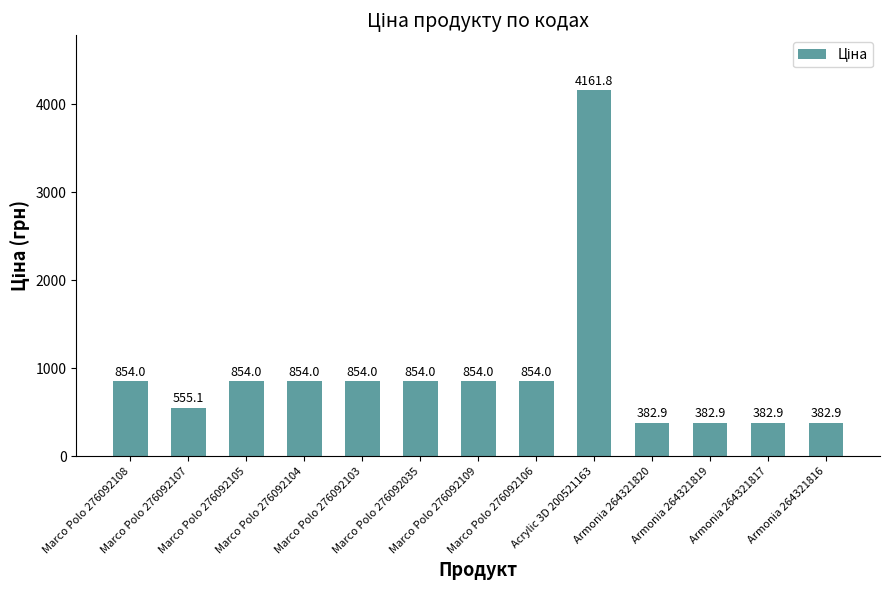

How many values exceed 854?

8